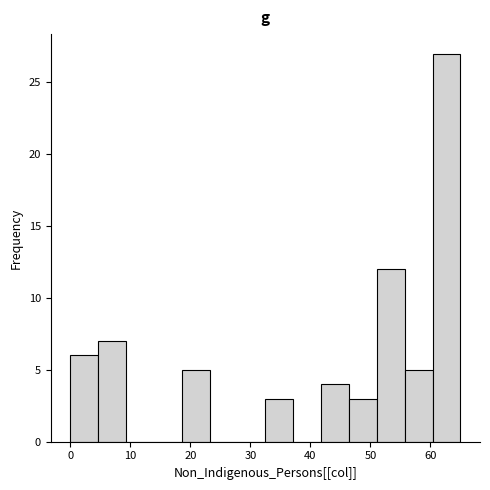

Reading left to right, list every bar in this chart as the range it spans on the x-axis followed by its height. Neither the bar edges nor the heights are printed on the chart, so give them approximately, as read against the axes.

0 to 5: 6
5 to 9: 7
9 to 14: 0
14 to 19: 0
19 to 23: 5
23 to 28: 0
28 to 33: 0
33 to 37: 3
37 to 42: 0
42 to 46: 4
46 to 51: 3
51 to 56: 12
56 to 60: 5
60 to 65: 27